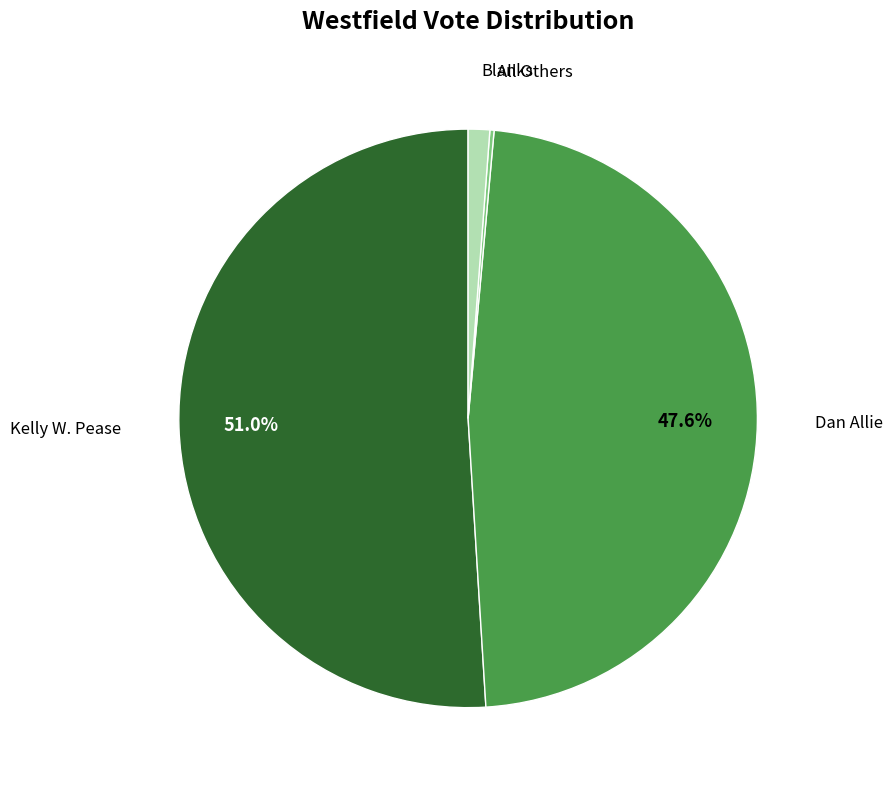

Is there a majority slice in this chart?

Yes